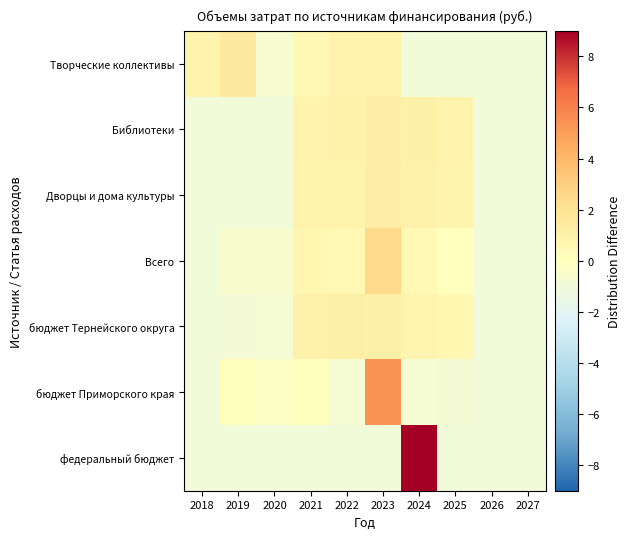

What is the total value across all series at 2021?

3.1